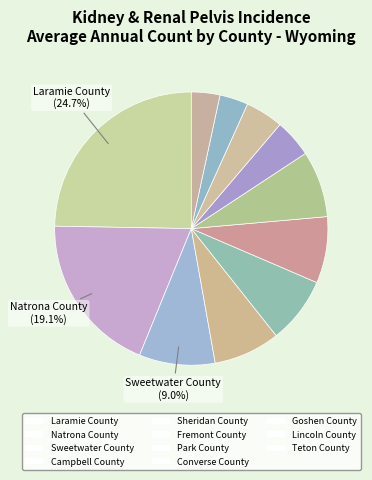

How many slices are in this pie chart?

11